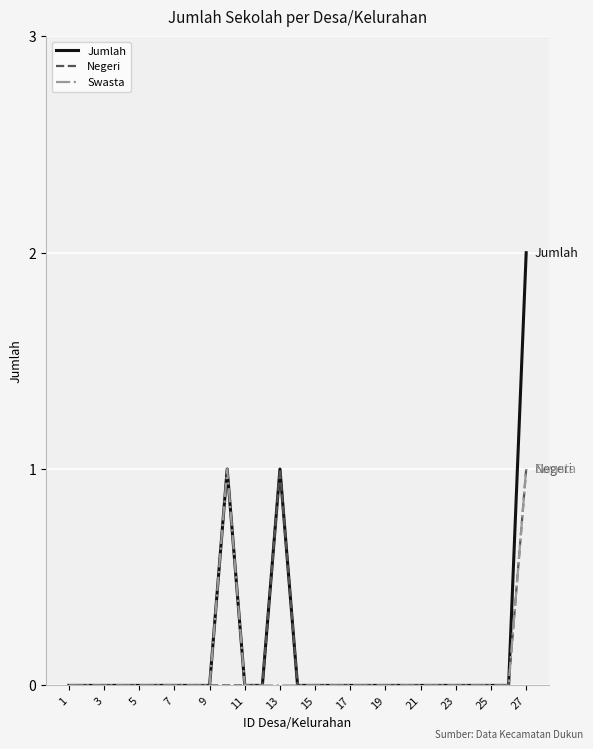

Which series has the largest range (max minus min)?

Jumlah